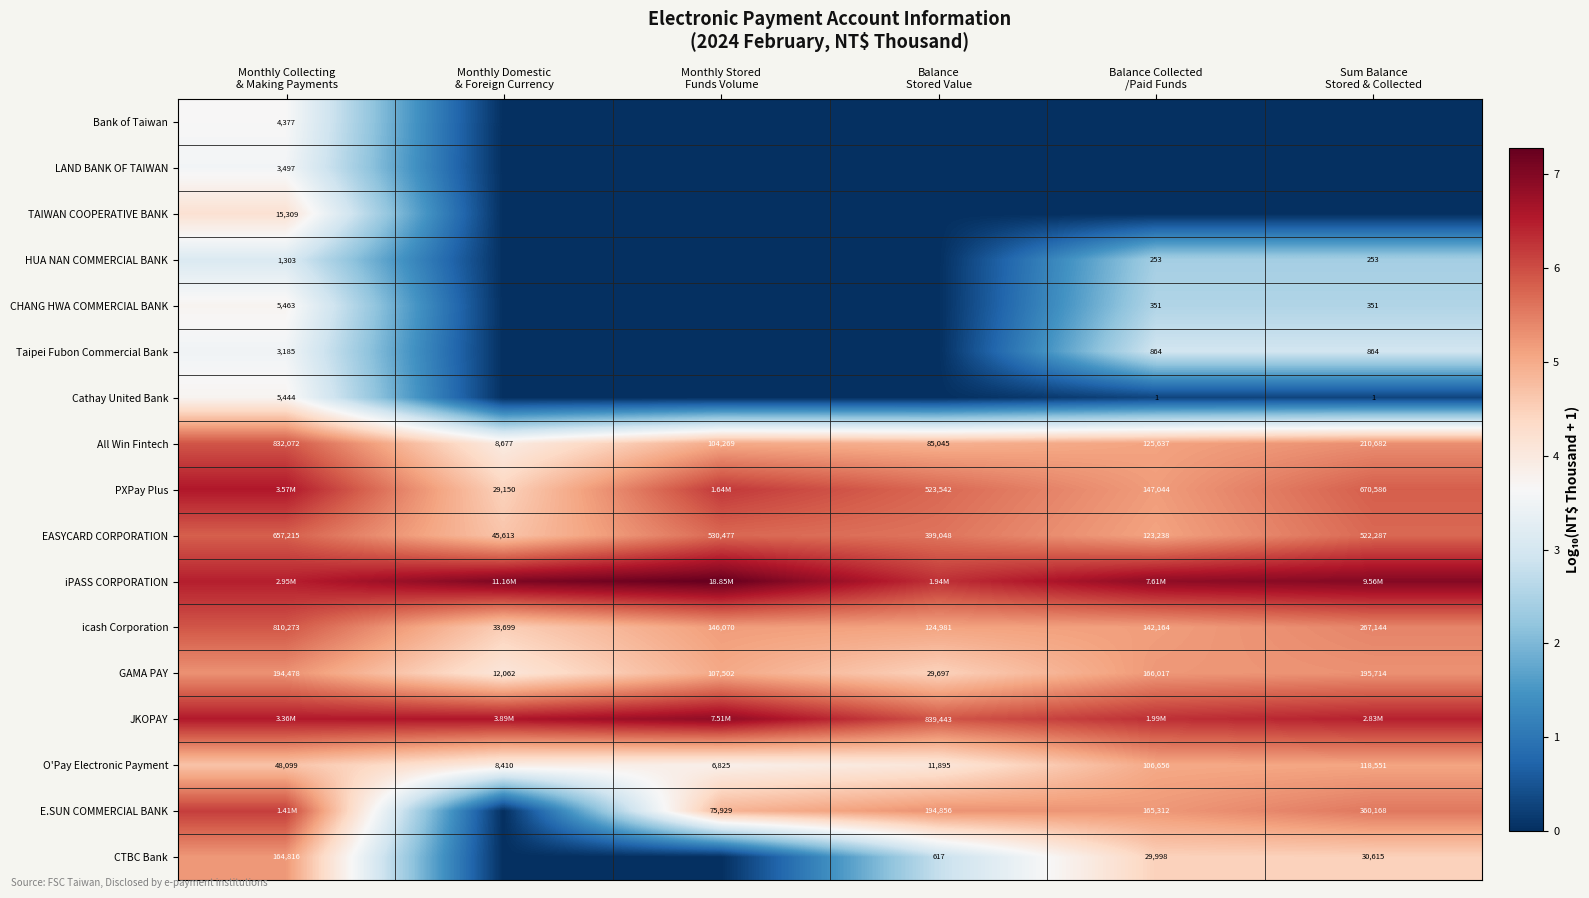

The JKOPAY series shows 6.3 at Balance Collected /Paid Funds. True or false?

True